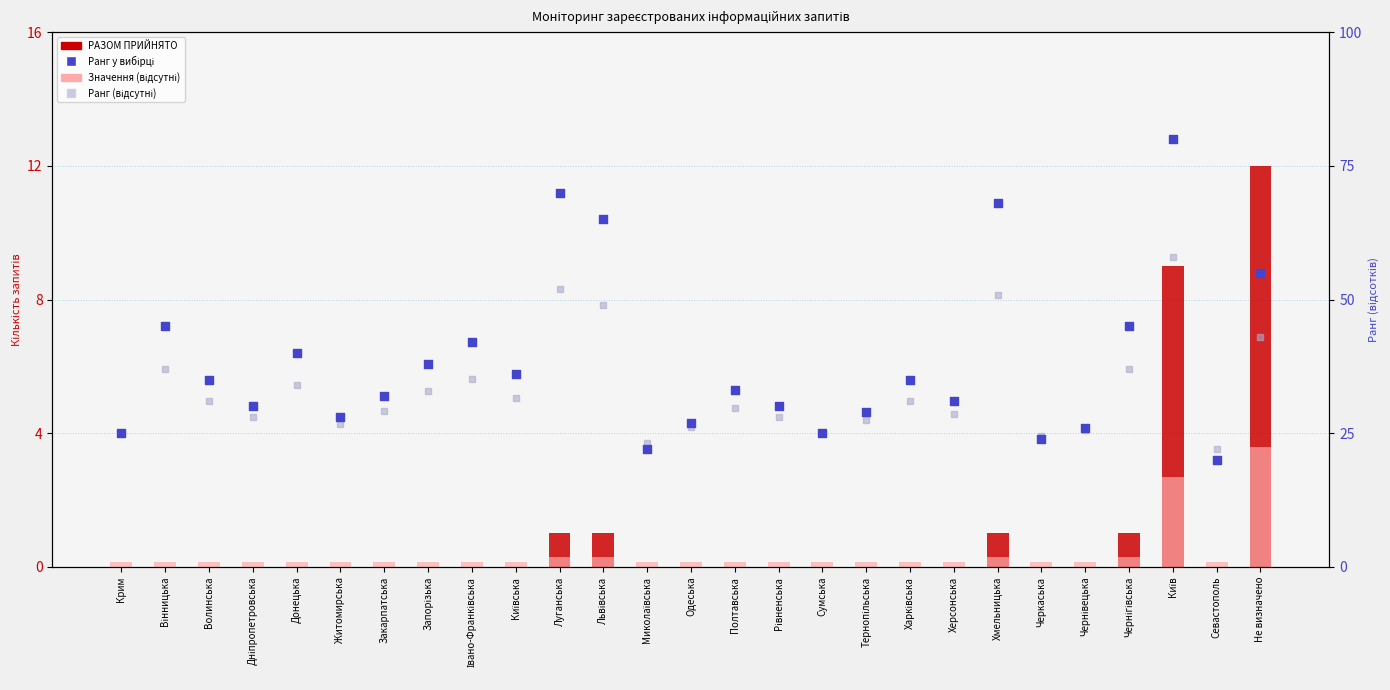

What are all the series names shown in the legend?

РАЗОМ ПРИЙНЯТО, Значення (відсутні), Ранг у вибірці, Ранг (відсутні)